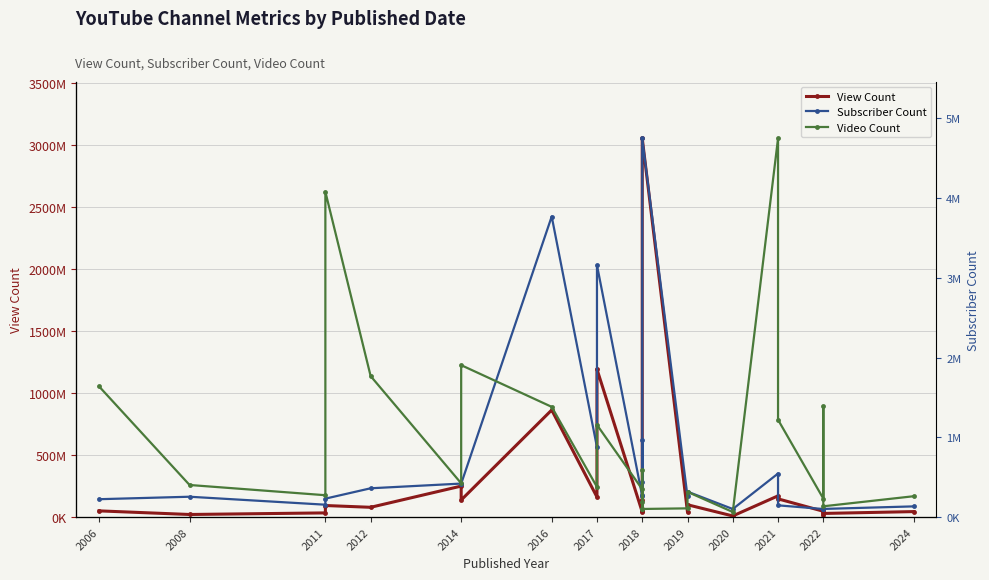

What is the sum of all Subscriber Count values?

18367000